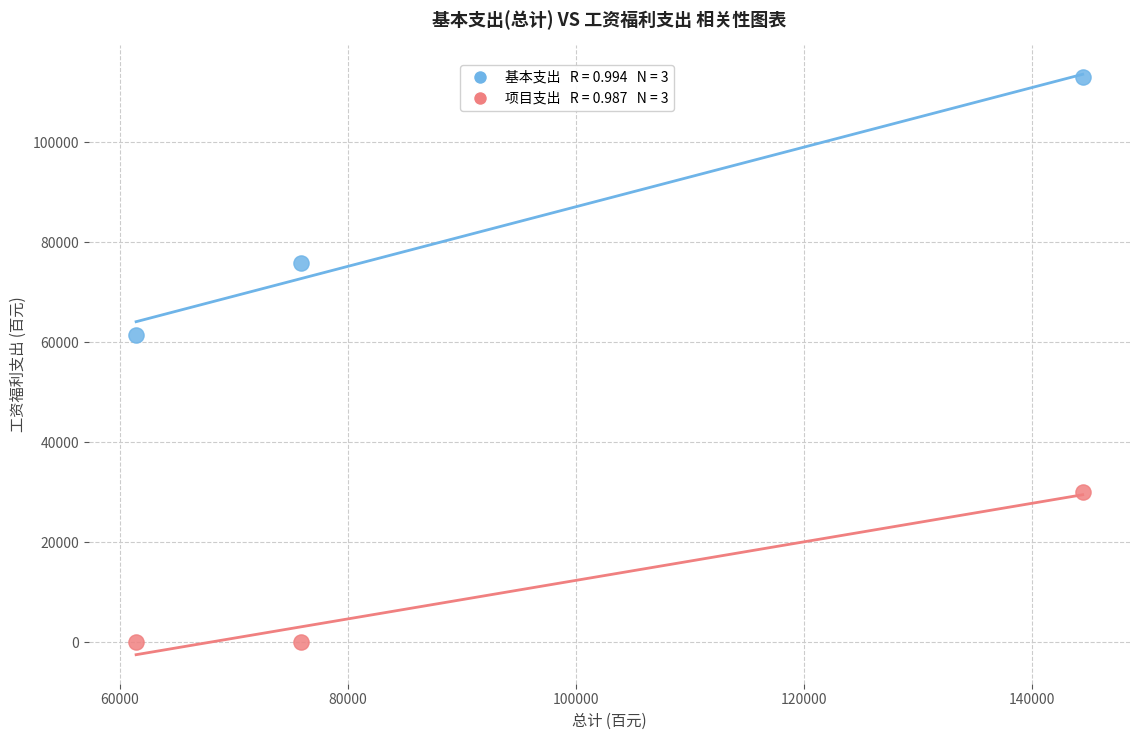

Across all data points, what is the range of X values (max minus min)?

82997.3